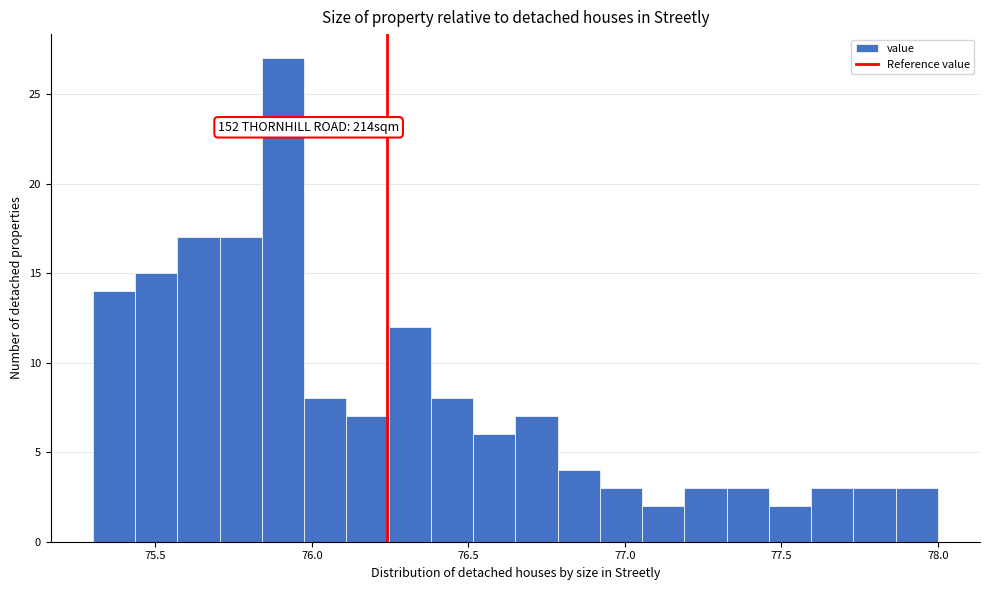

Read against the x-axis, roughly where is the centre of the tallest bar?

75.90